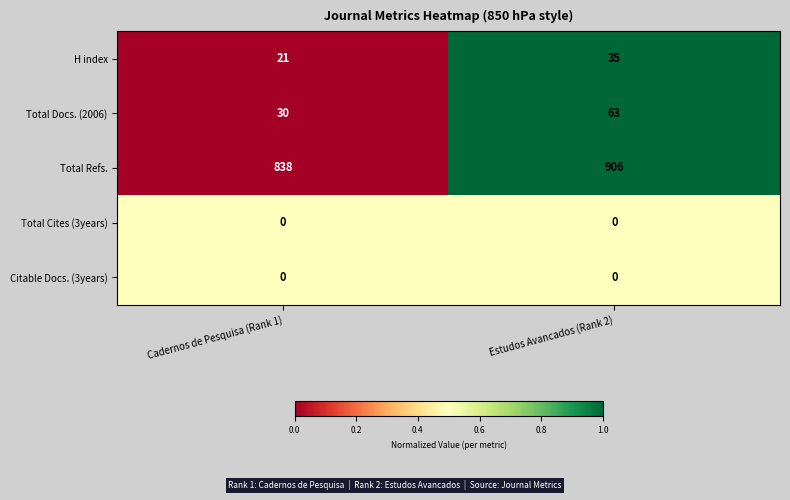

True or false: Total Refs. has a value of 1137 at Cadernos de Pesquisa (Rank 1).

False